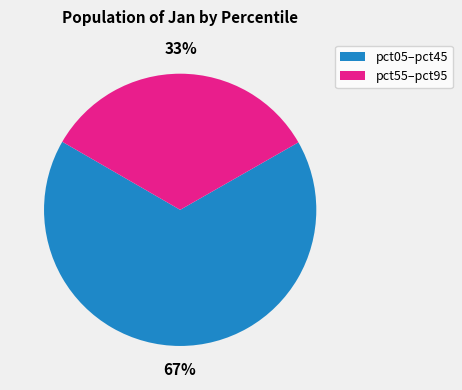

To the nearest percent, what is the average slice percentage?

50%